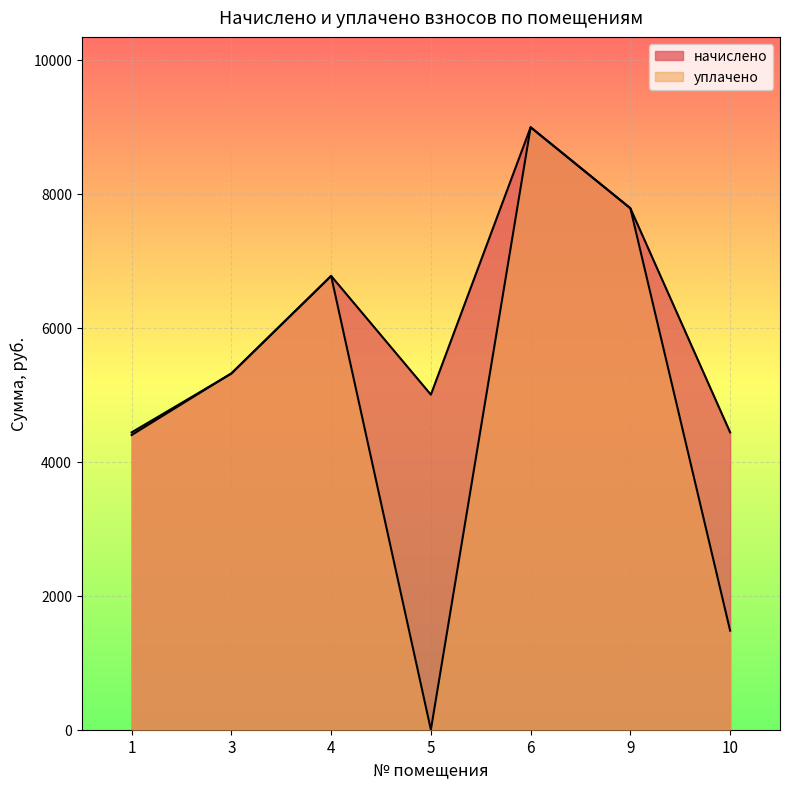

True or false: начислено and уплачено cross at least once.

True